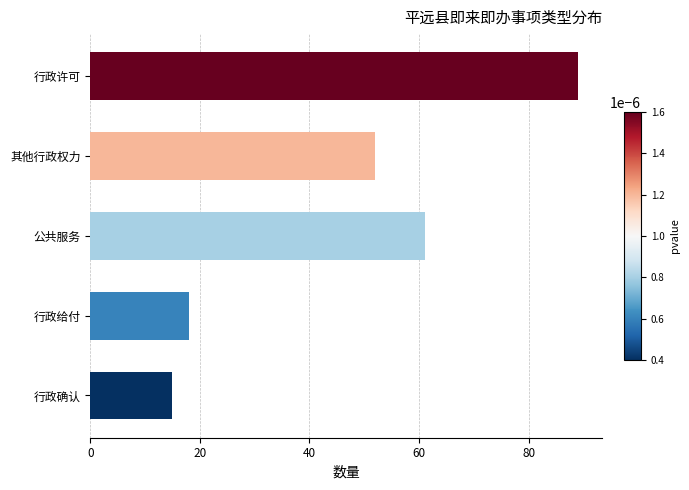

Read the value at 行政许可, to the nearest 5.

90